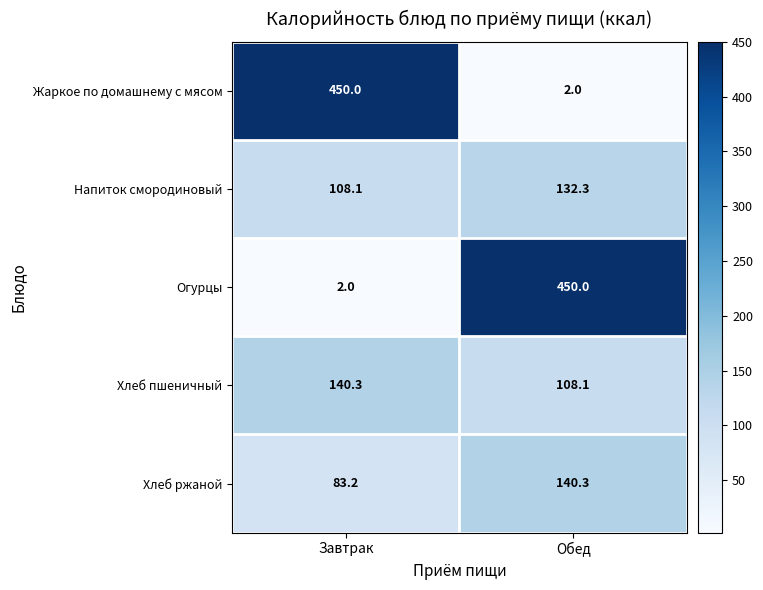

Reading right to left, list all the values displayed in this chart.

Жаркое по домашнему с мясом: Обед=2.0	Завтрак=450.0
Напиток смородиновый: Обед=132.3	Завтрак=108.1
Огурцы: Обед=450.0	Завтрак=2.0
Хлеб пшеничный: Обед=108.1	Завтрак=140.3
Хлеб ржаной: Обед=140.3	Завтрак=83.2